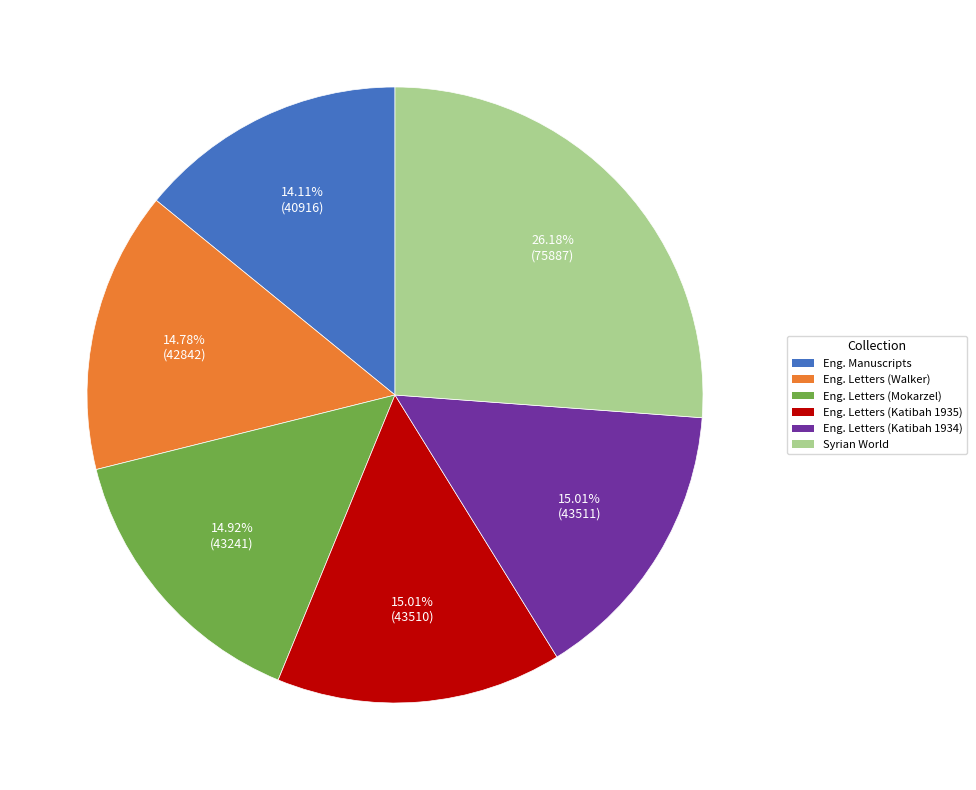

Is the sum of Eng. Letters (Walker) and Eng. Letters (Katibah 1934) greater than half?

No